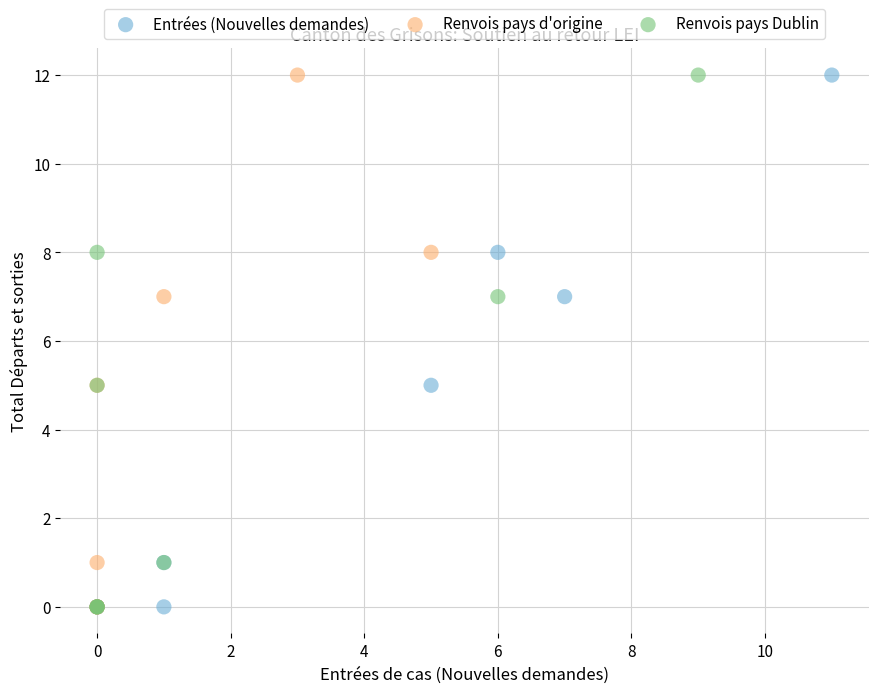

What are all the series names shown in the legend?

Entrées (Nouvelles demandes), Renvois pays d'origine, Renvois pays Dublin